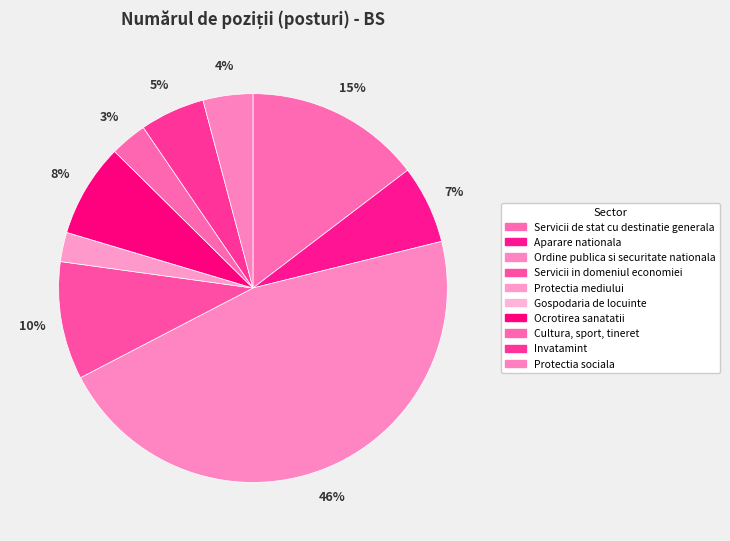

To the nearest percent, what percentage of the pie is Invatamint?

5%